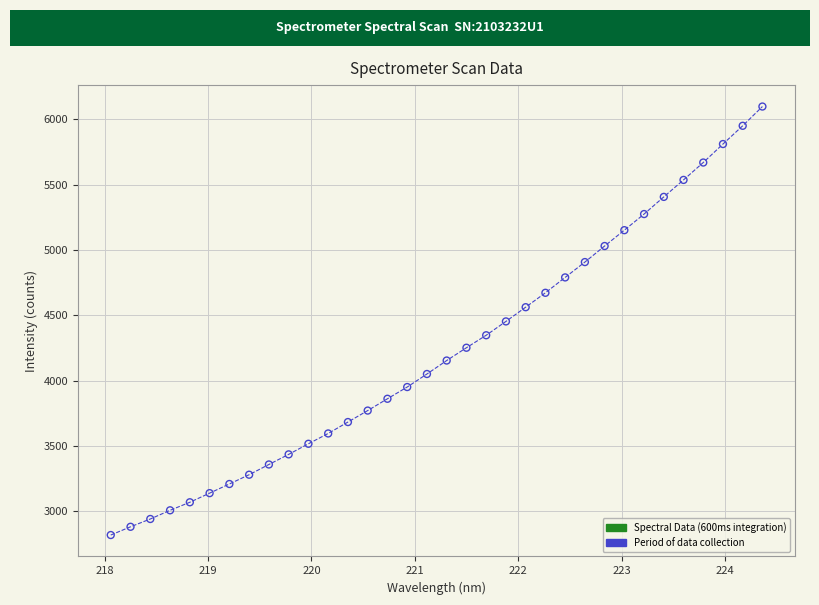

What is the range of Y values (max minus min)?

3278.6